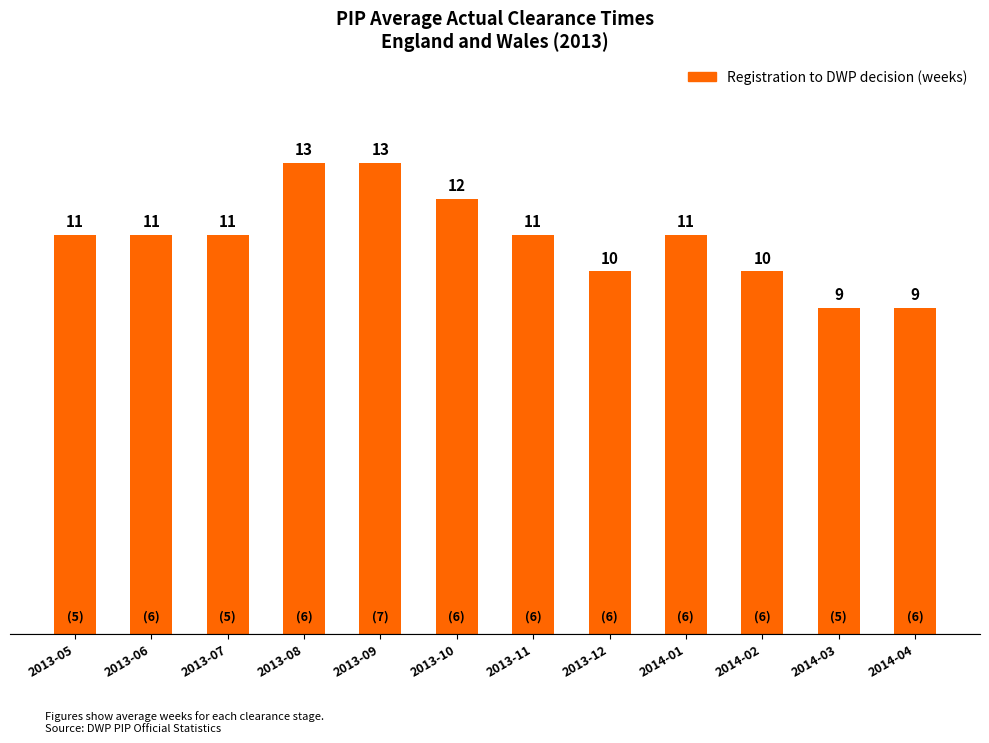

Which has a higher value, 2013-07 or 2013-09?

2013-09